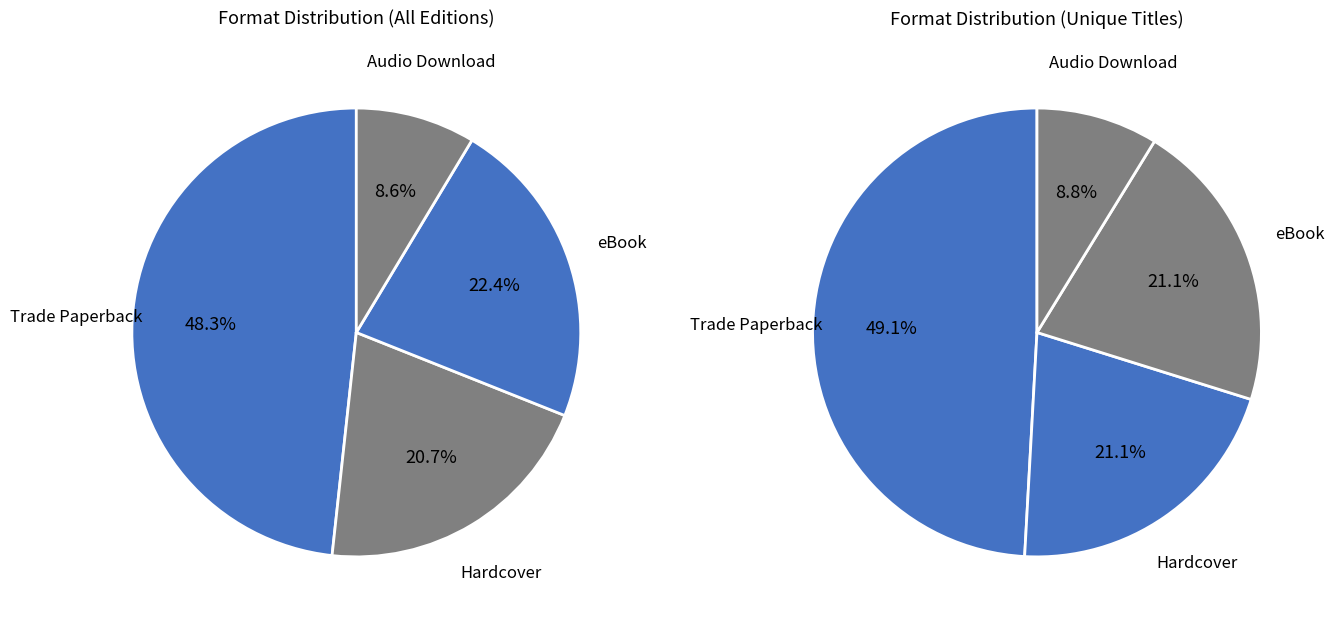

Which slice is the largest?

Trade Paperback